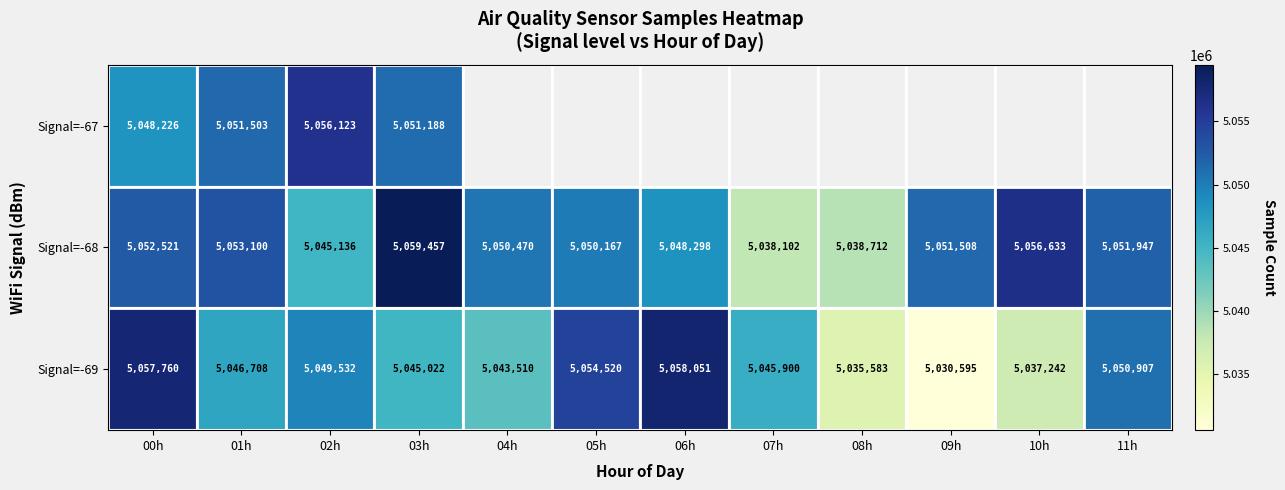

What is the difference between the Signal=-69 values at 05h and 01h?

7812